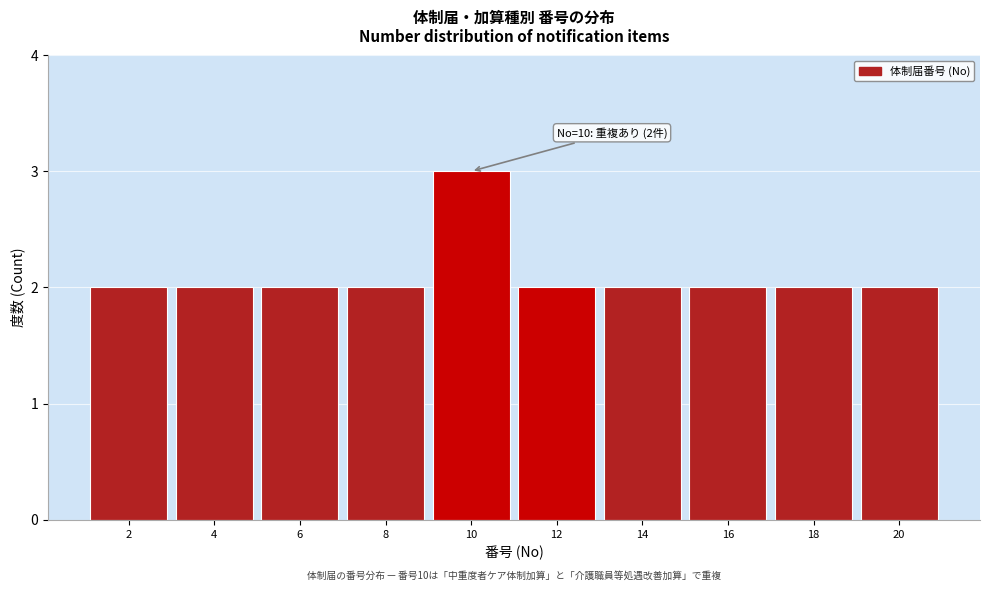

Reading left to right, extract all data points from this chart.

2=2	4=2	6=2	8=2	10=3	12=2	14=2	16=2	18=2	20=2